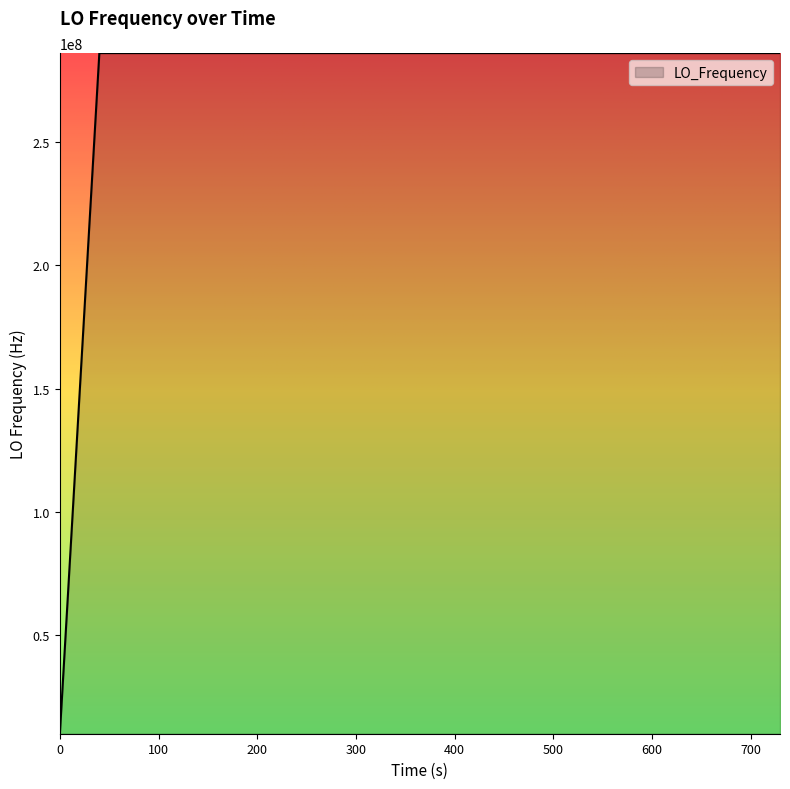

What is the difference between the maximum and minimum values?

276047039.4